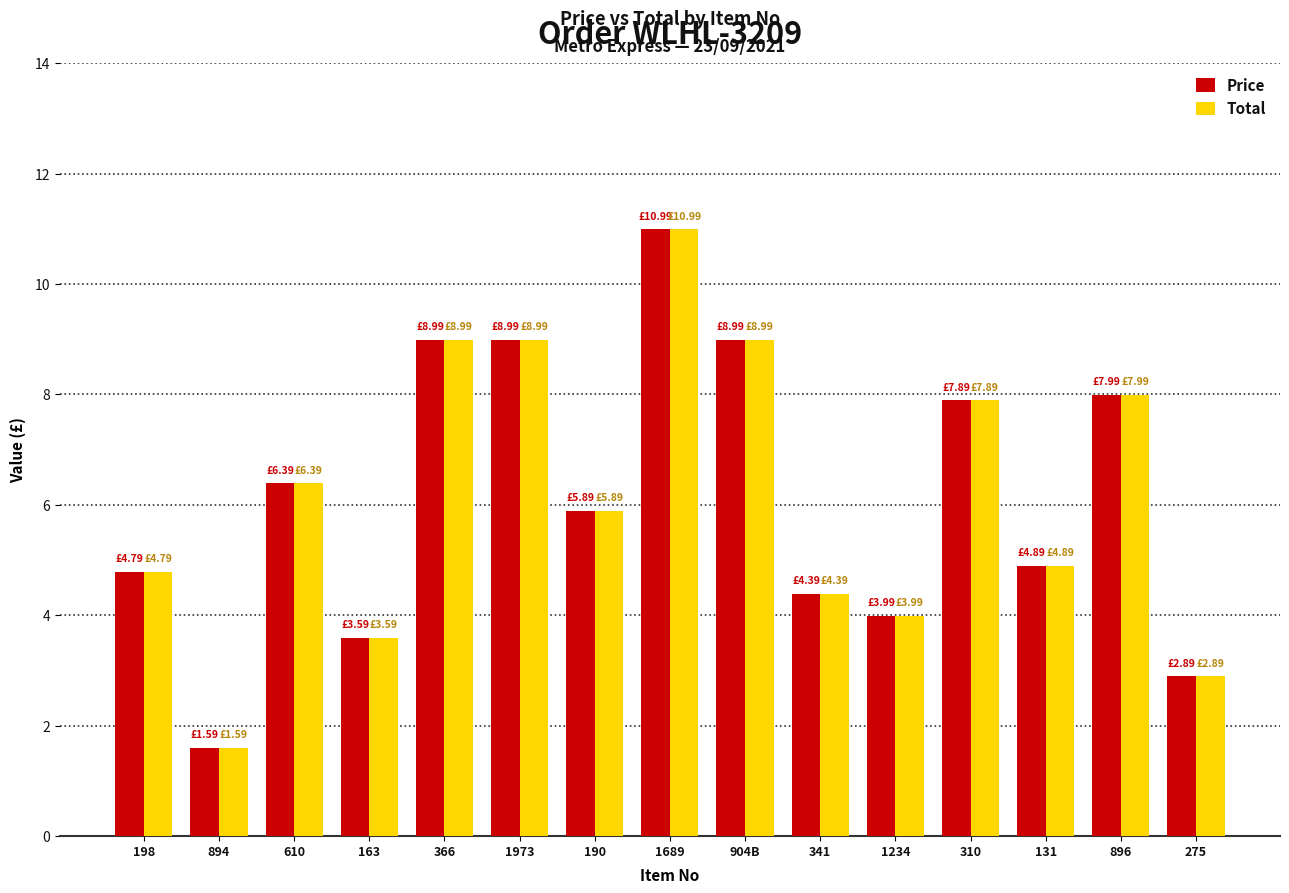

What is the difference between the Price values at 1689 and 341?

6.6